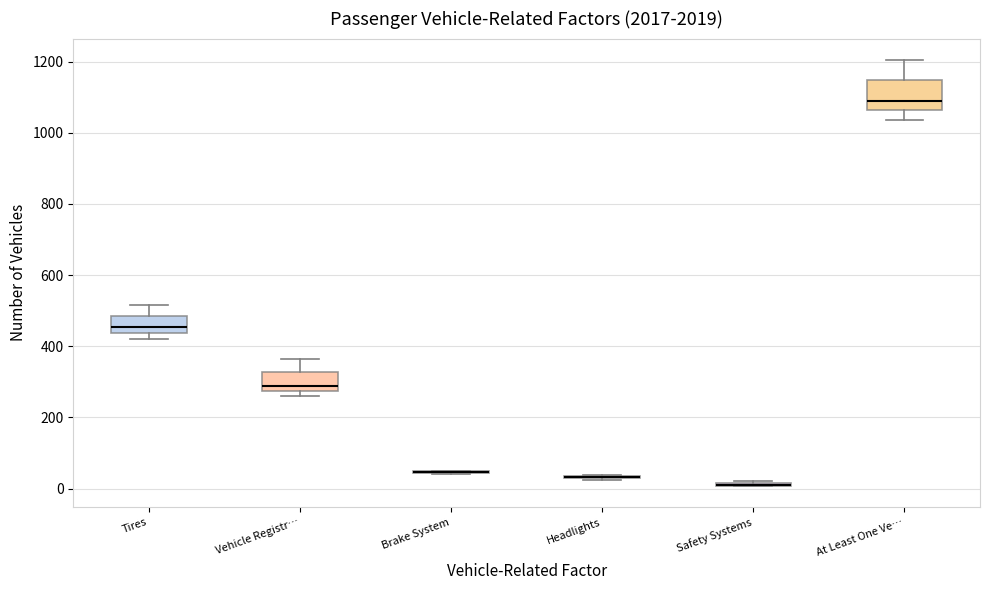

Where does the lower whisker of the box for At Least One Ve… end on the y-axis? The values are not printed on the chart, so give them approximately, as read against the axis.

1040